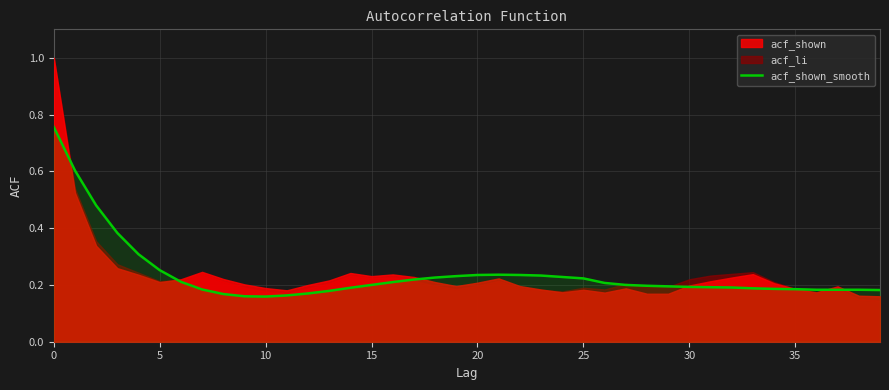

Where is the first local maximum?

21